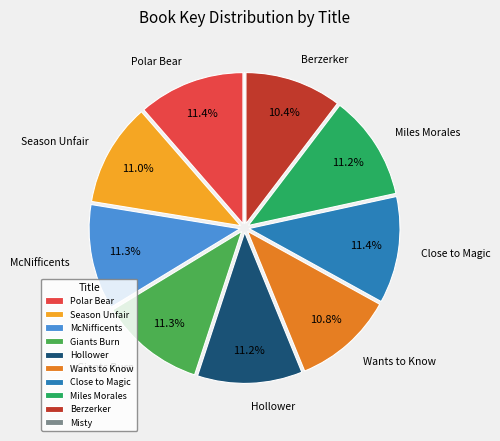

How much of the chart is everything except Season Unfair?

89.0%